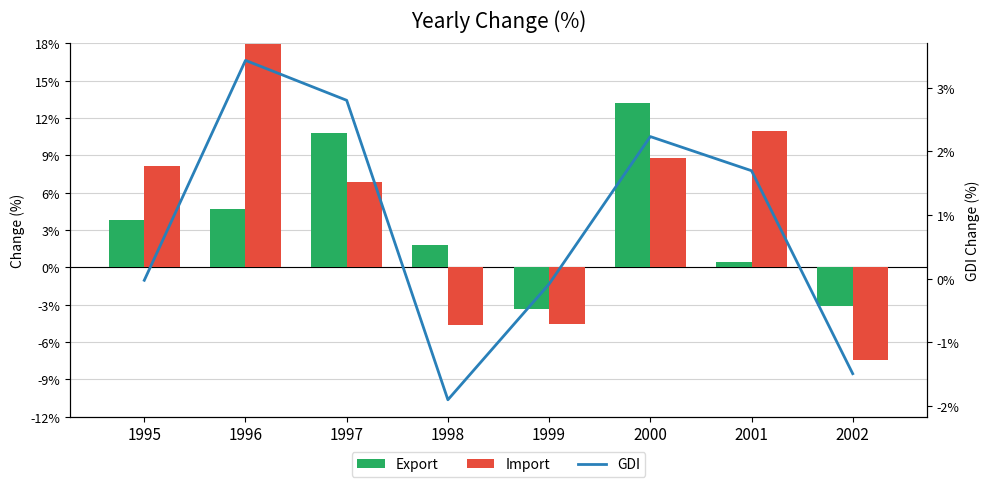

Reading left to right, transcribe all the data shown in this chart.

Export: 1995=3.8	1996=4.7	1997=10.8	1998=1.8	1999=-3.4	2000=13.2	2001=0.5	2002=-3.1
Import: 1995=8.2	1996=18.0	1997=6.8	1998=-4.7	1999=-4.5	2000=8.8	2001=11.0	2002=-7.5
GDI: 1995=-0.0	1996=3.4	1997=2.8	1998=-1.9	1999=-0.1	2000=2.2	2001=1.7	2002=-1.5